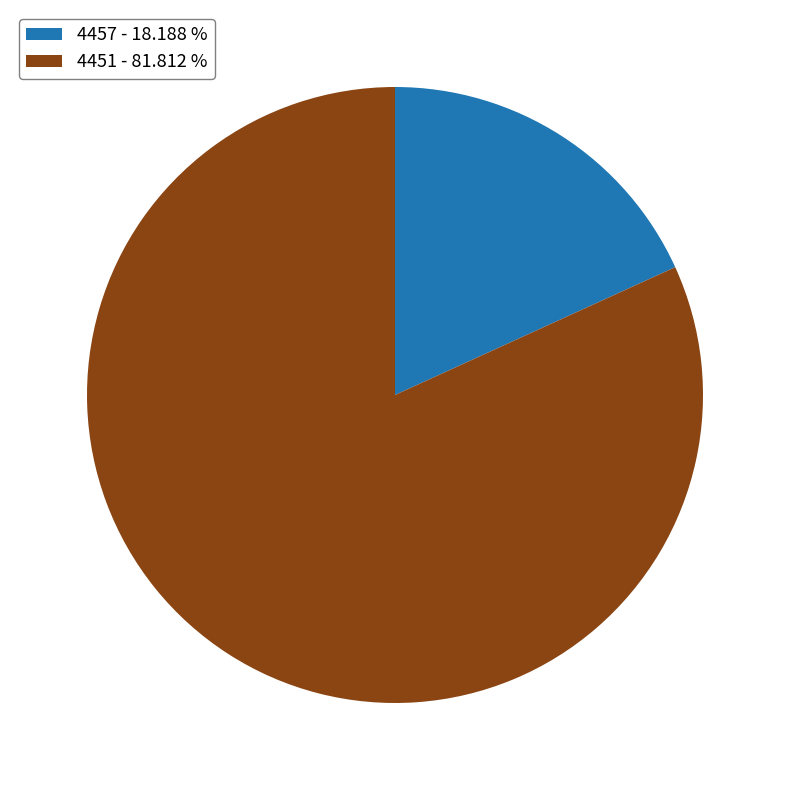

Is it true that 4451 is 82% of the pie?

True